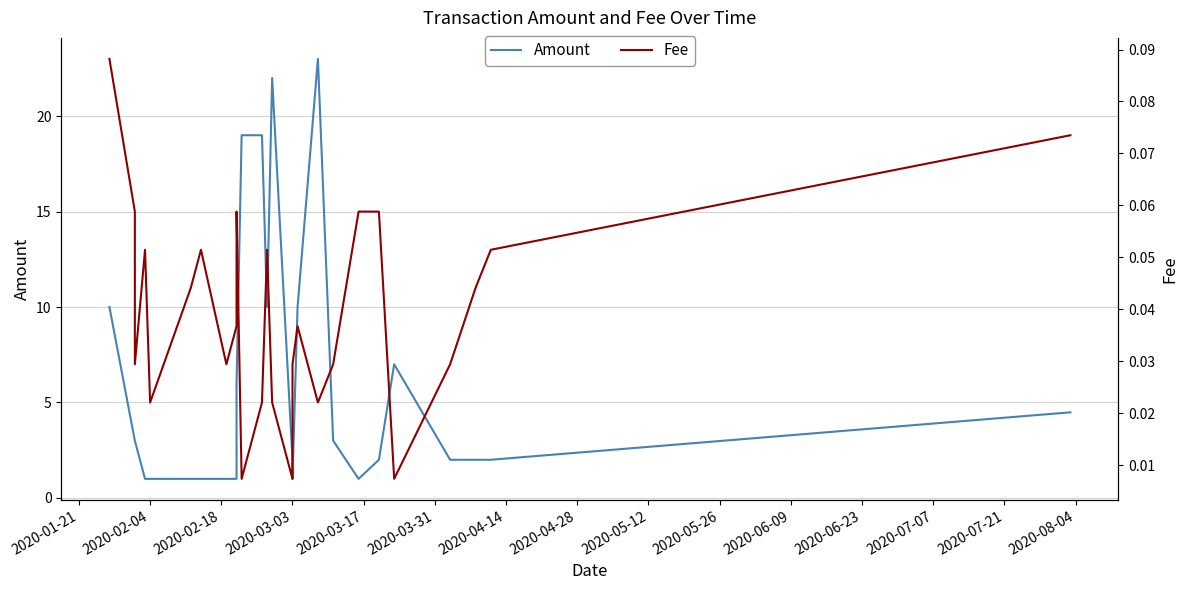

Which has a higher value, 2020-07-07 or 16?

2020-07-07